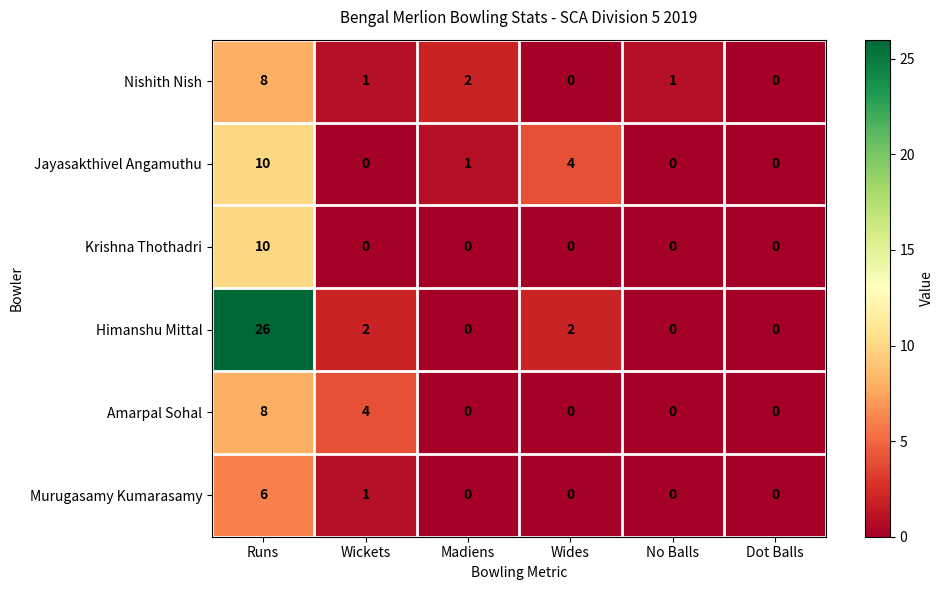

Which series has the widest spread of values?

Himanshu Mittal